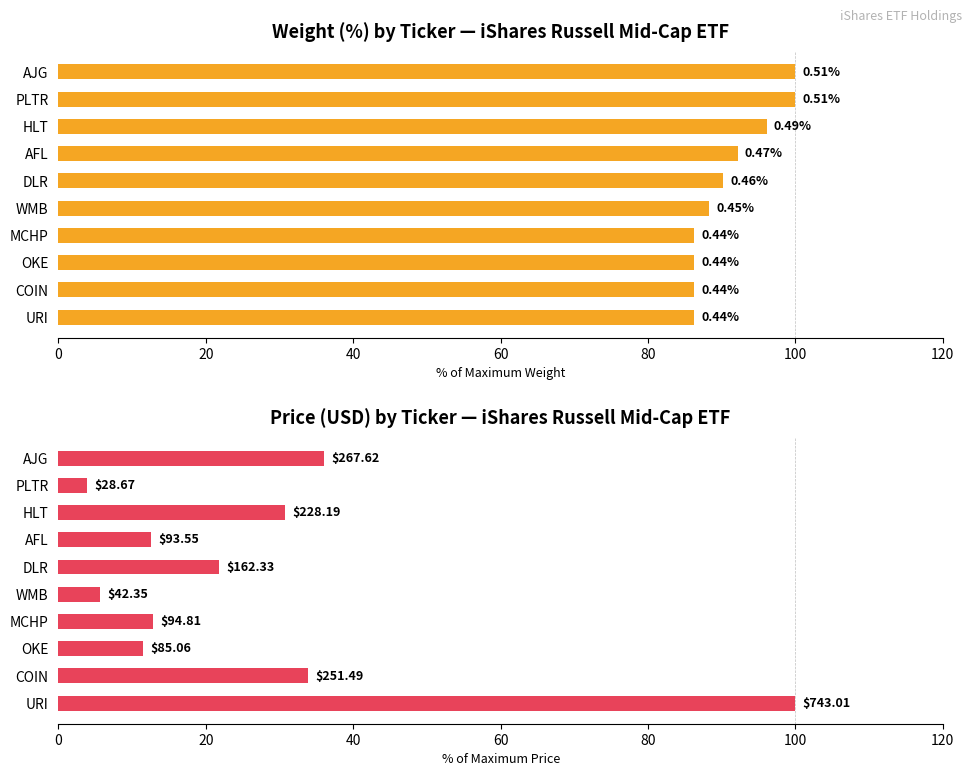

What is the total value across all series at URI?

186.3